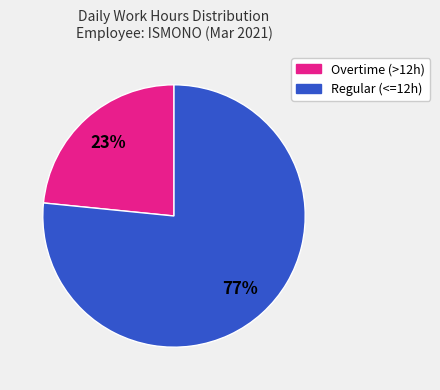

How many slices are in this pie chart?

2